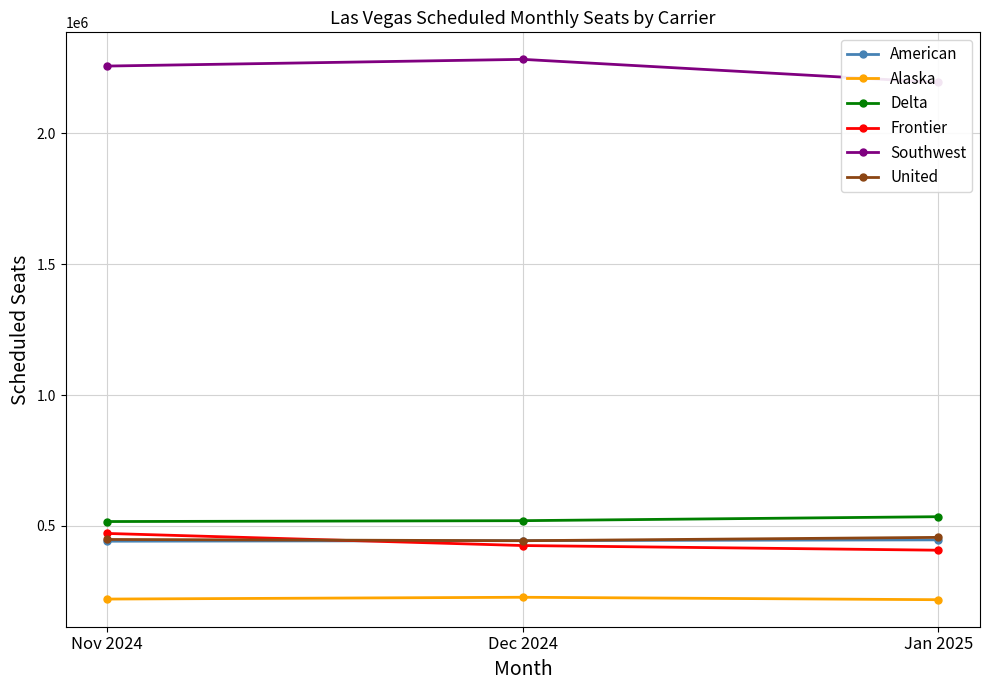

Where does the Delta series first go above 519998?

Jan 2025